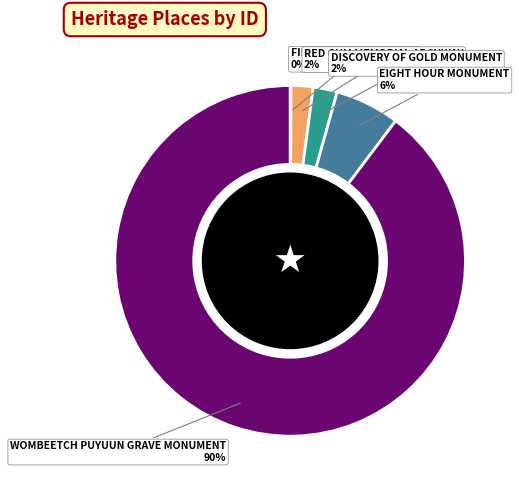

Does RED GUM MEMORIAL ARCHWAY account for over 50% of the chart?

No